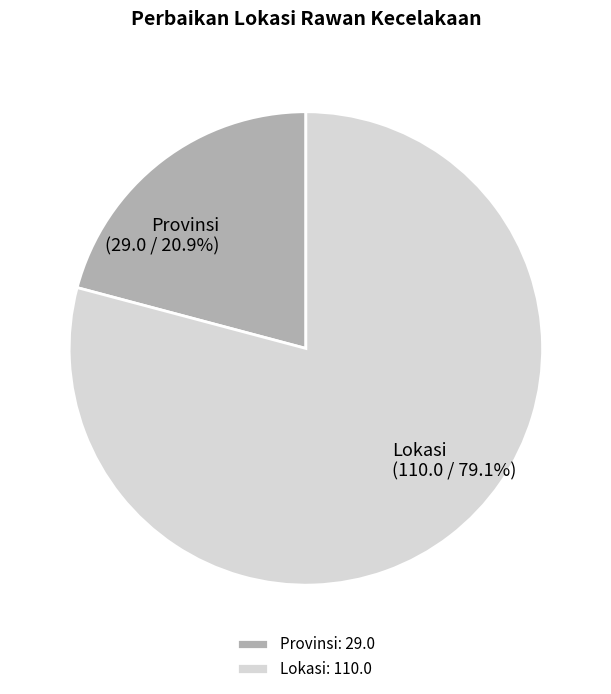

What is the largest slice in the pie chart?

Lokasi